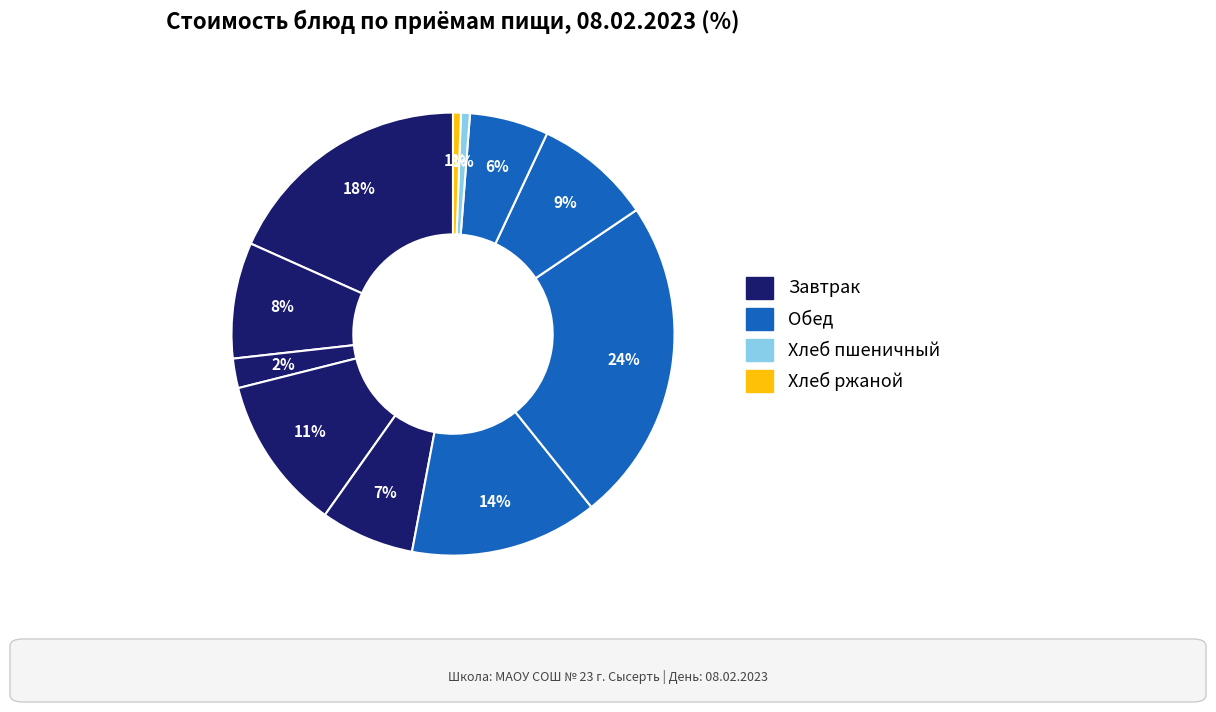

How many slices are in this pie chart?

11